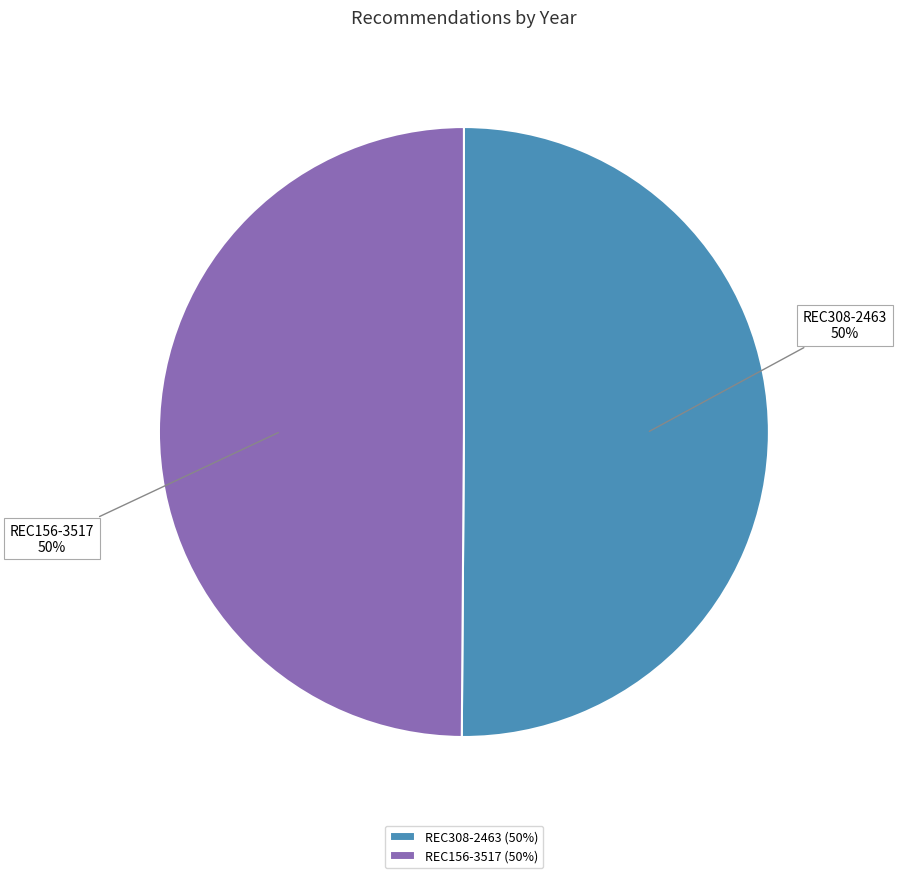

Approximately how many times larger is the value at REC156-3517 compared to REC308-2463?

1.0